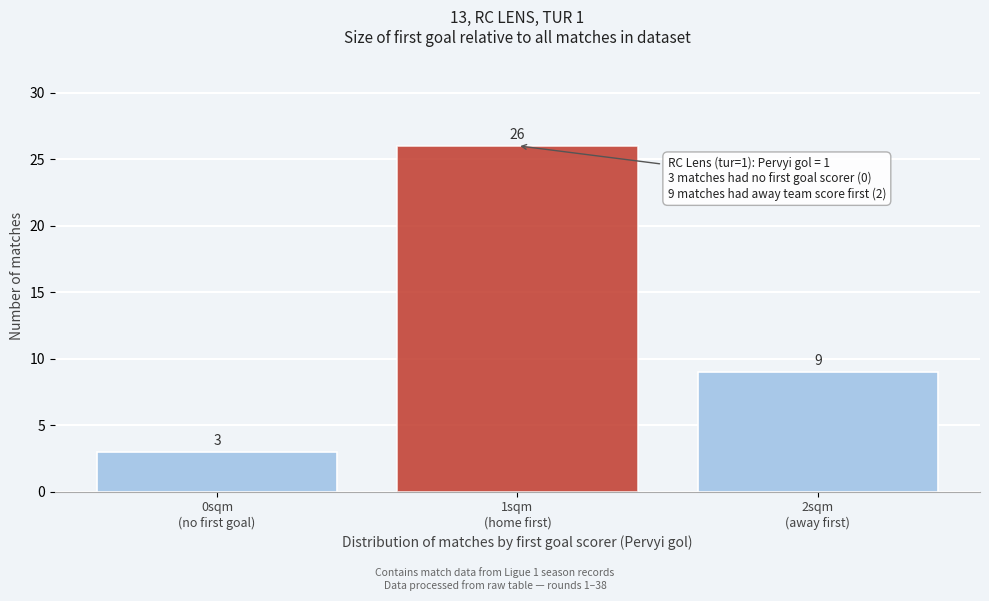

Reading left to right, extract all data points from this chart.

3	26	9